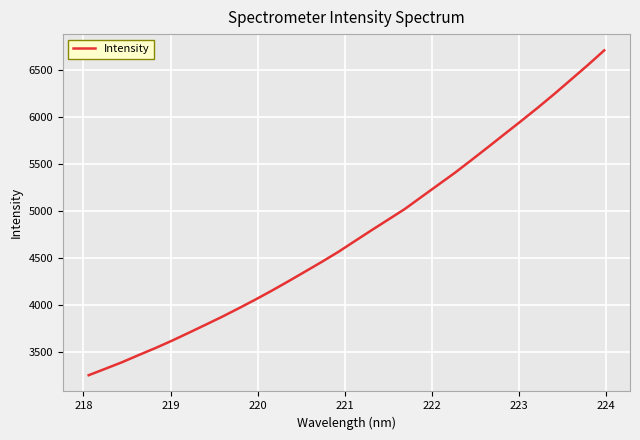

How many lines are shown in the chart?

1